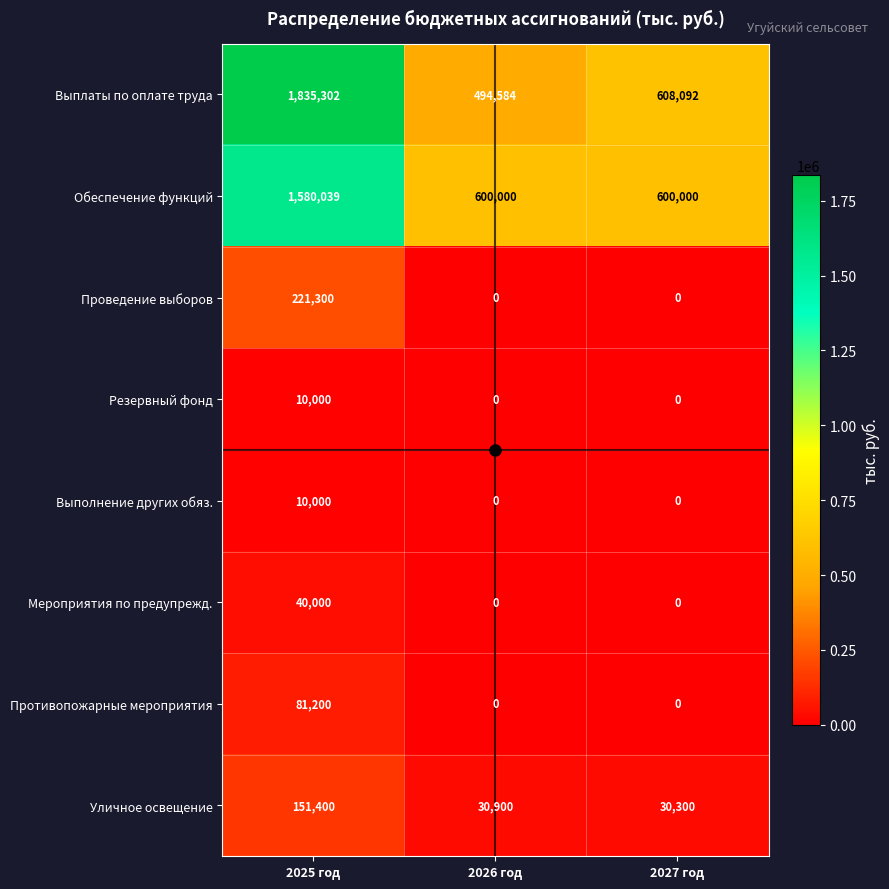

Which series has the widest spread of values?

Выплаты по оплате труда